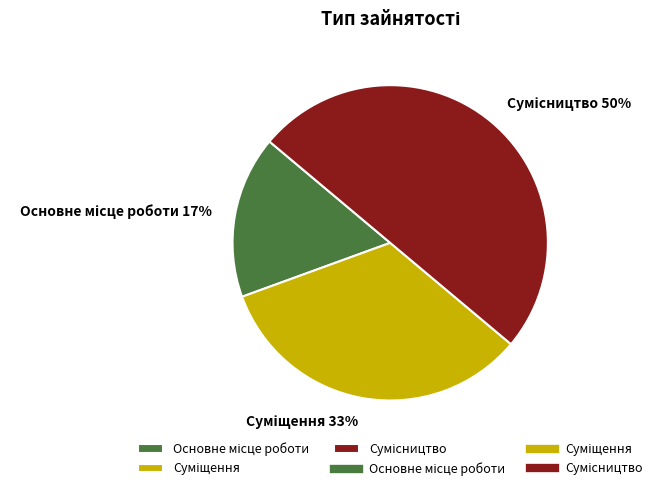

To the nearest percent, what is the average slice percentage?

33%